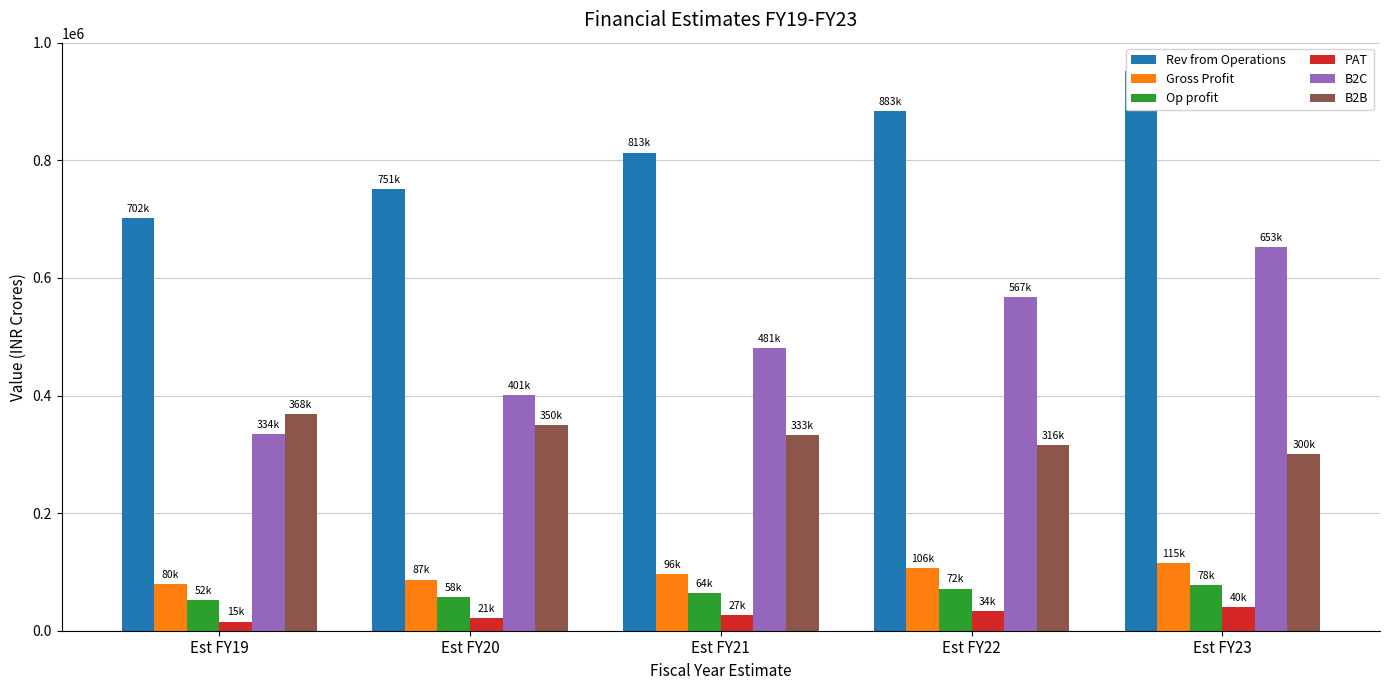

What is the spread (max minus min) of values at Est FY22?

849767.2